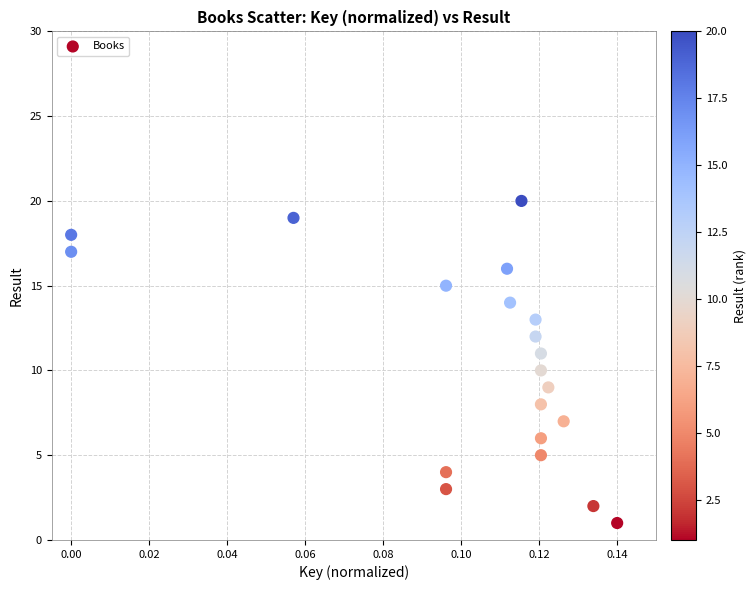

What is the range of Y values (max minus min)?

19